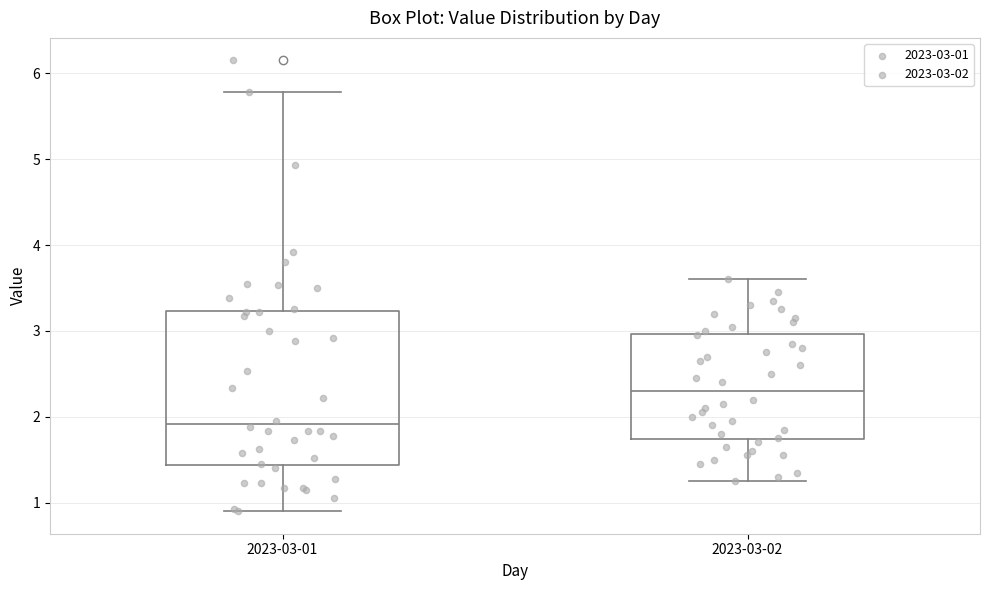

Which box is the tallest, from its lower edge to its upper edge?

2023-03-01